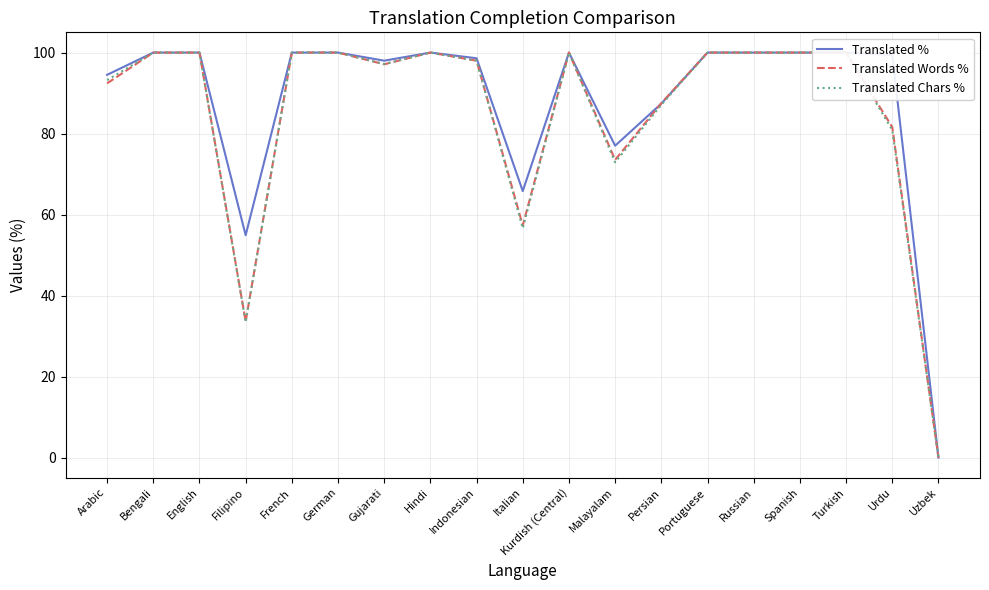

At how many categories does at least one series exceed 49?

18